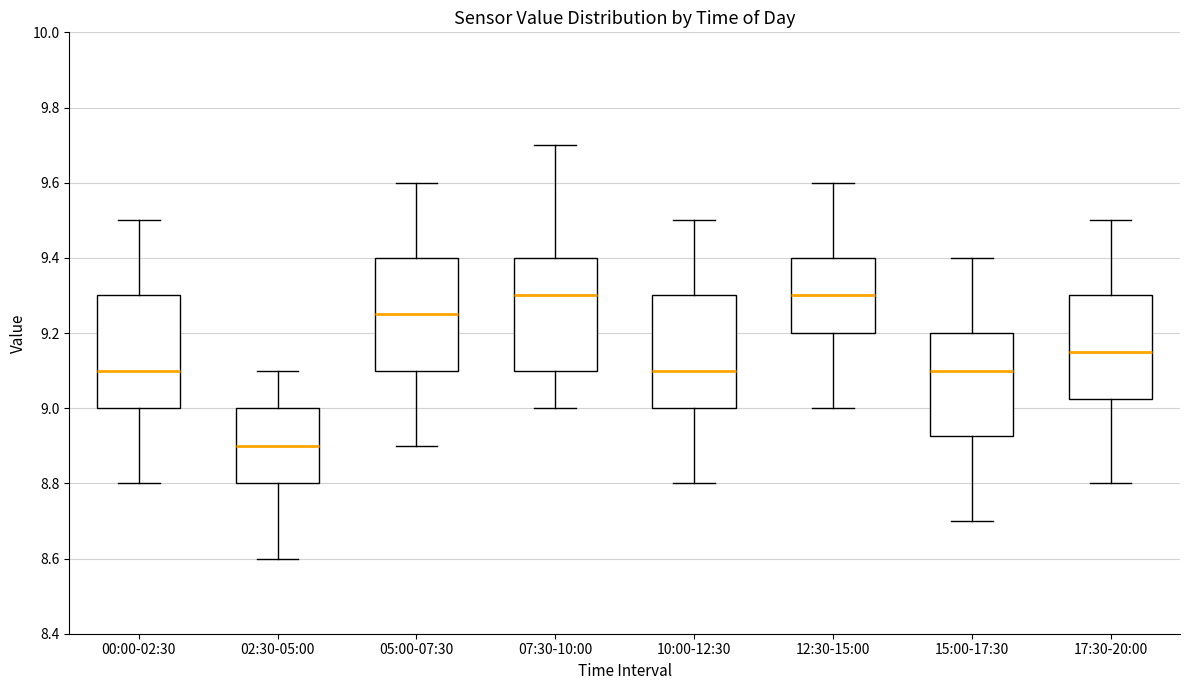

Which box has the lowest median line?

02:30-05:00